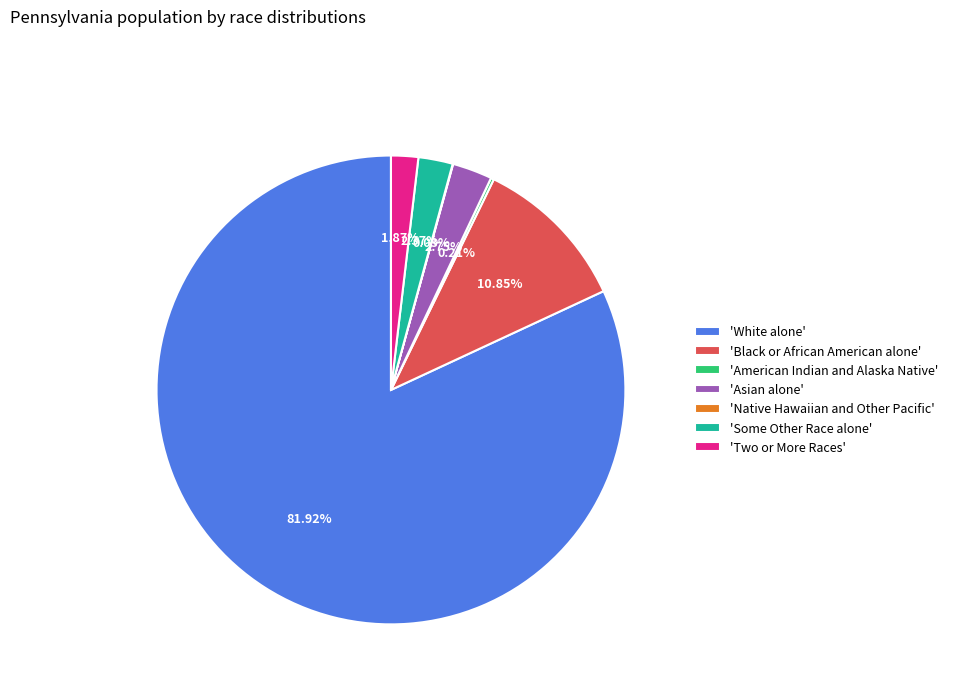

Does 'White alone' represent more than half of the total?

Yes